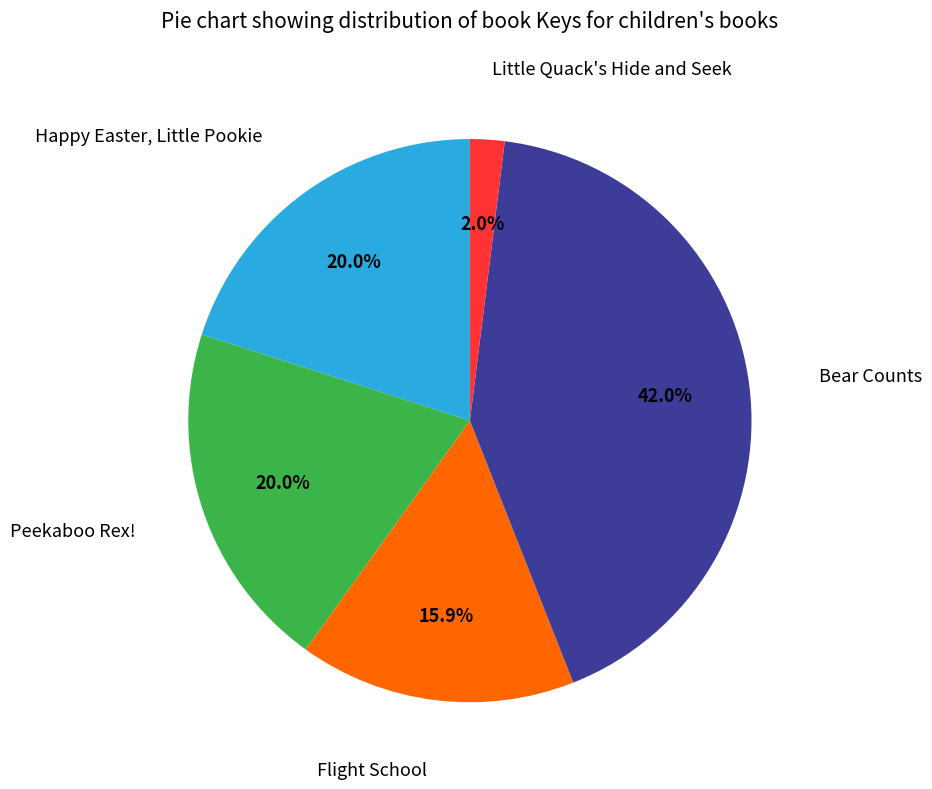

Is there any slice that represents more than half of the pie?

No